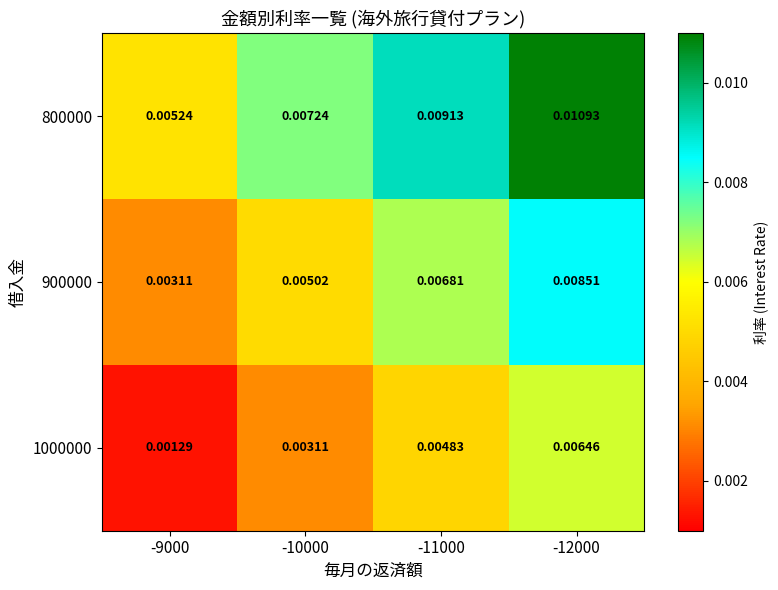

Is the value of 1000000 at -11000 greater than the value of 900000 at -9000?

Yes